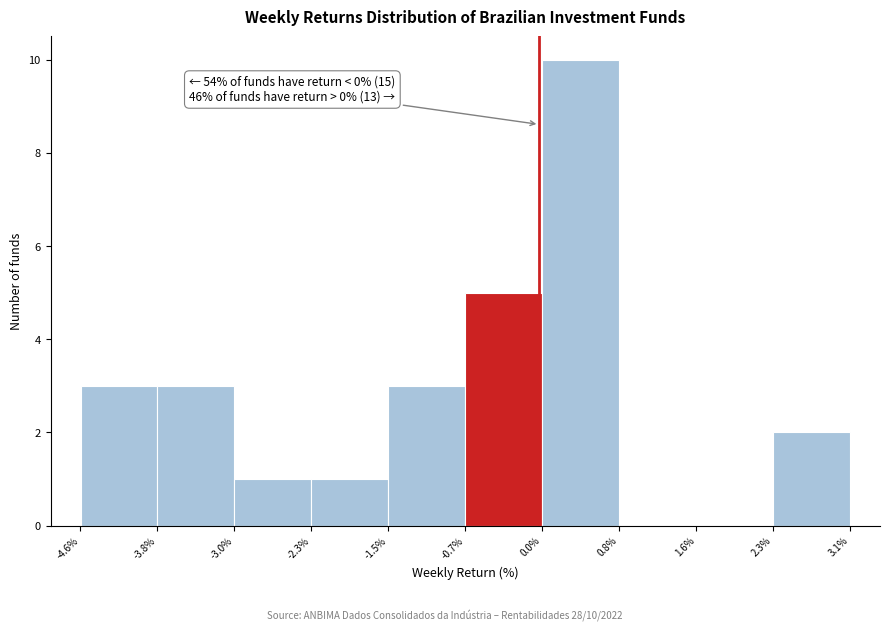

Which range on the x-axis has the tallest bar?

0.0 to 0.8